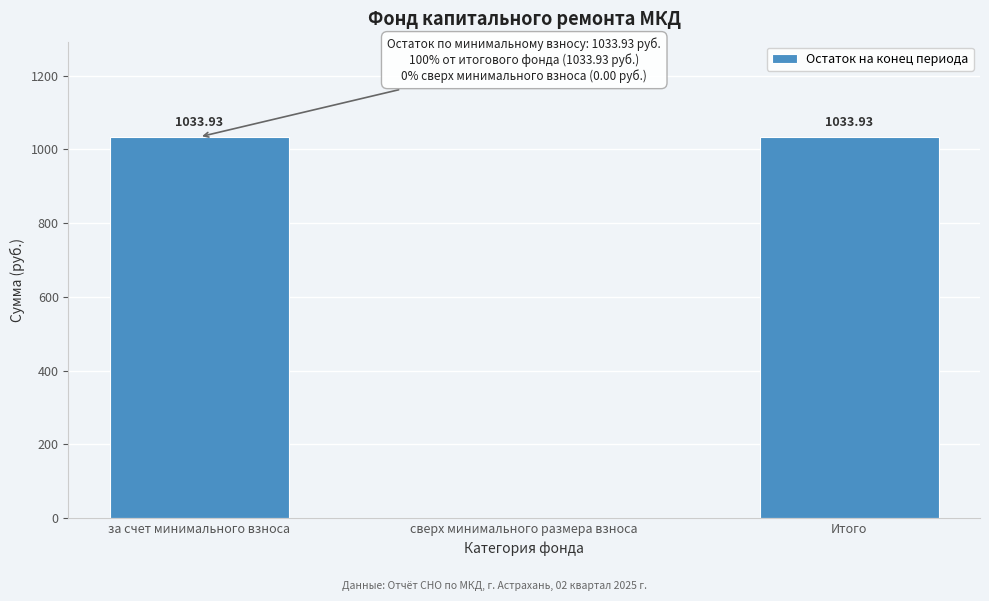

At which label does the data first exceed 1033?

за счет минимального взноса